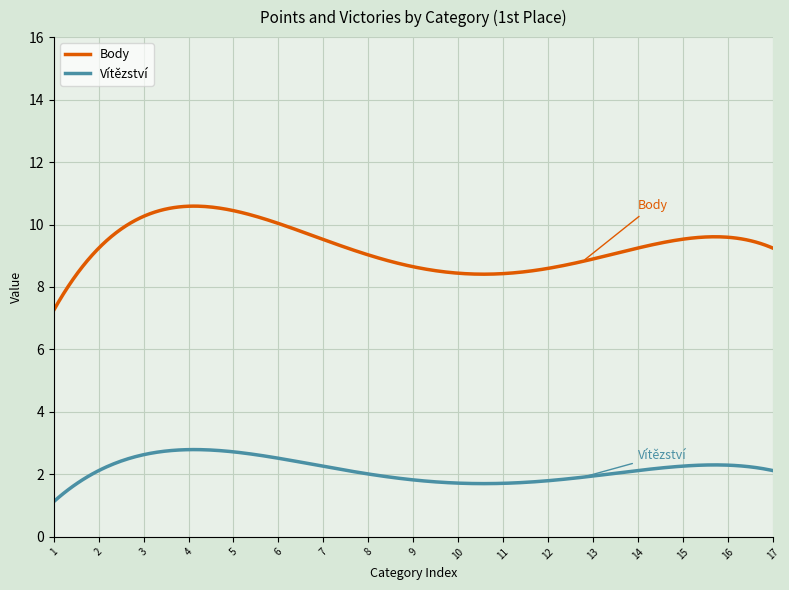

What is the minimum value shown in the chart?

1.1